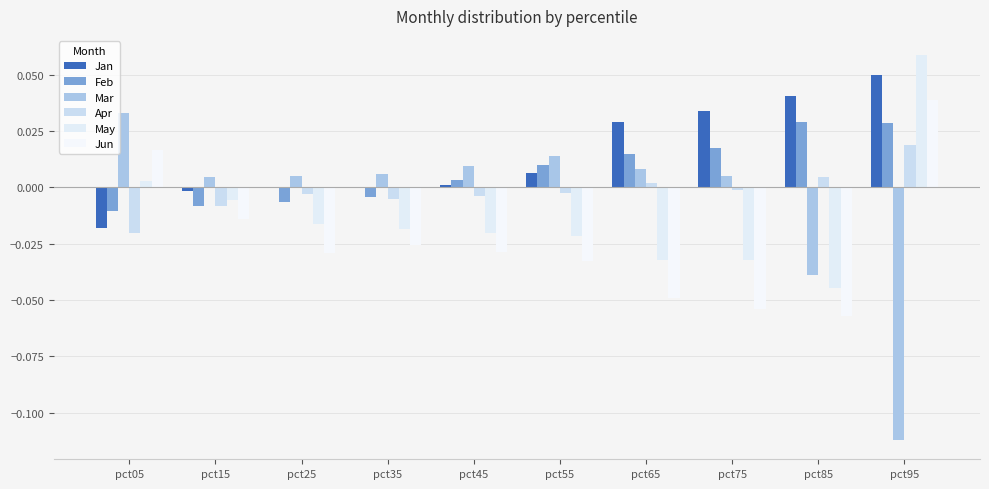

What is the total value across all series at pct95?

0.1